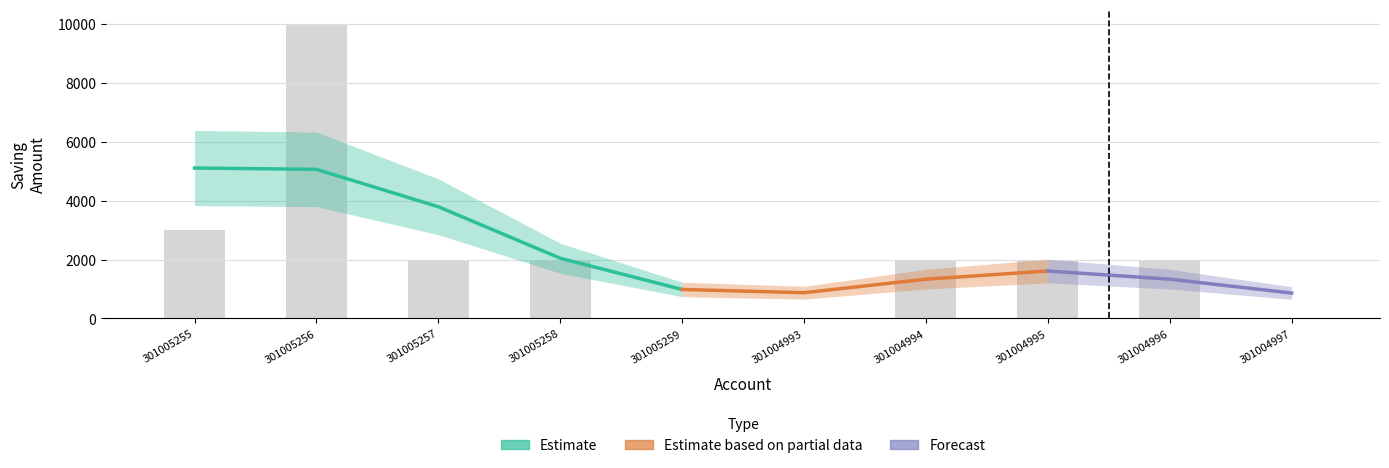

What is the change in value from 301005256 to 301004997?

-10000